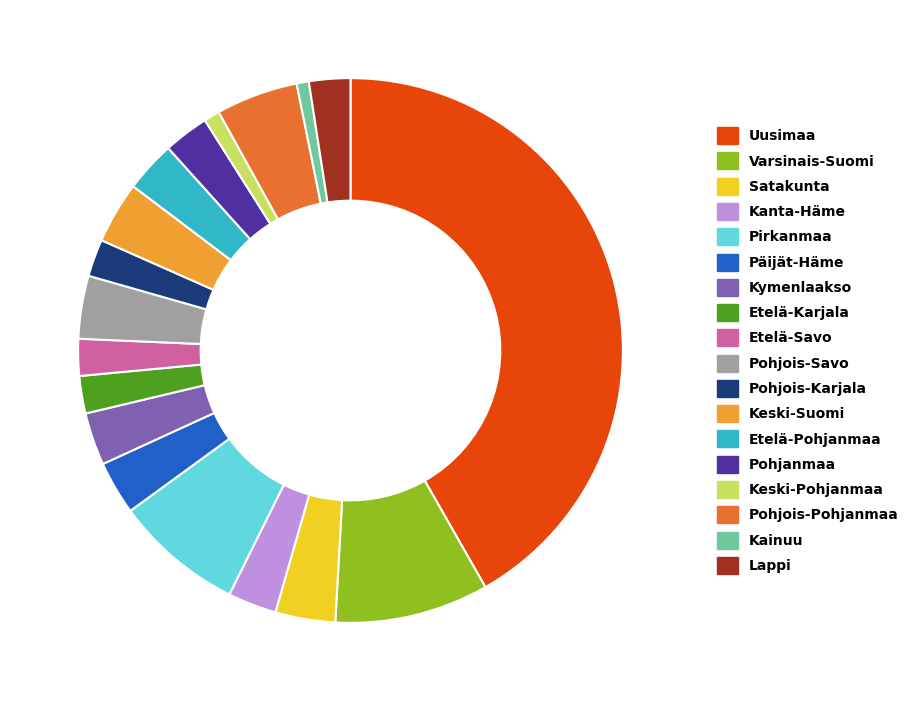

How many slices are in this pie chart?

18